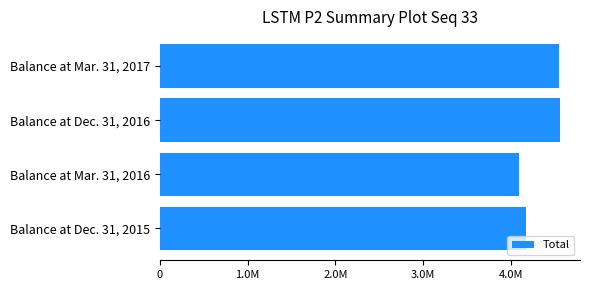

List the labels in order of value, largest first.

Balance at Dec. 31, 2016, Balance at Mar. 31, 2017, Balance at Dec. 31, 2015, Balance at Mar. 31, 2016